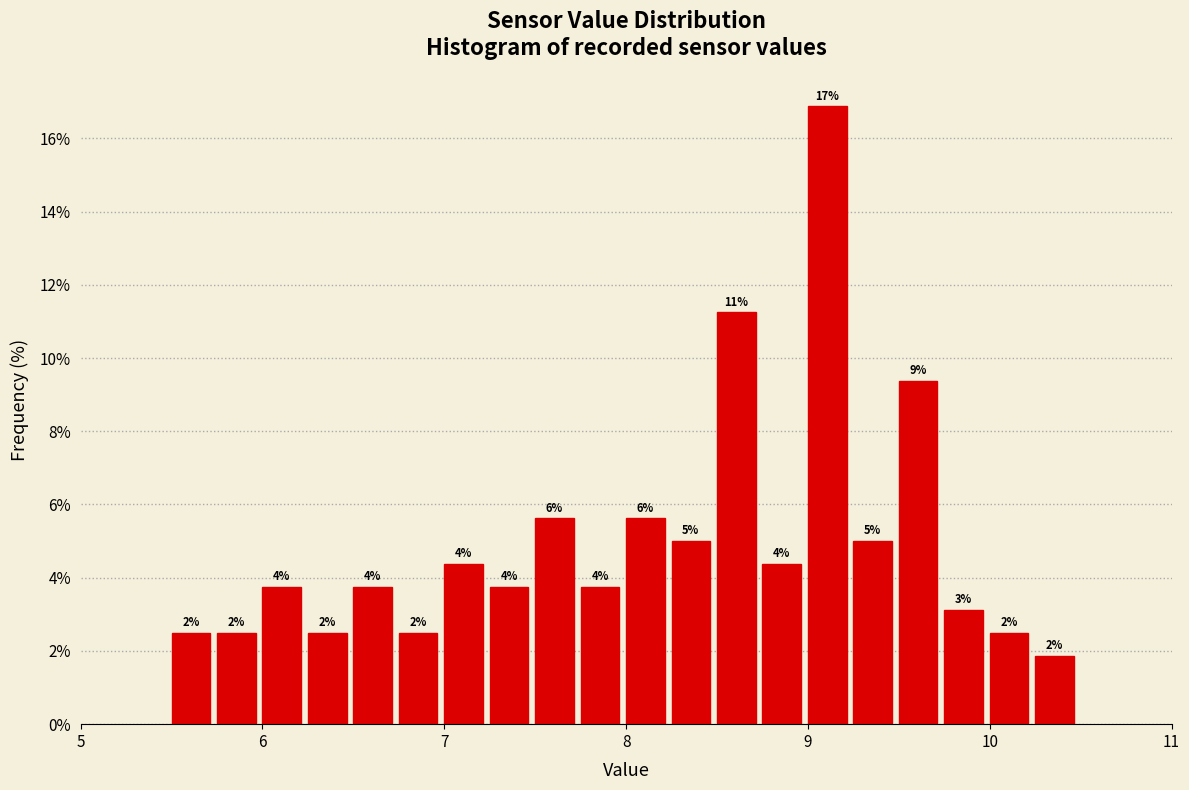

Around what value on the x-axis is the tallest bar? Give the approximate position of its centre, as read against the axis.

9.1